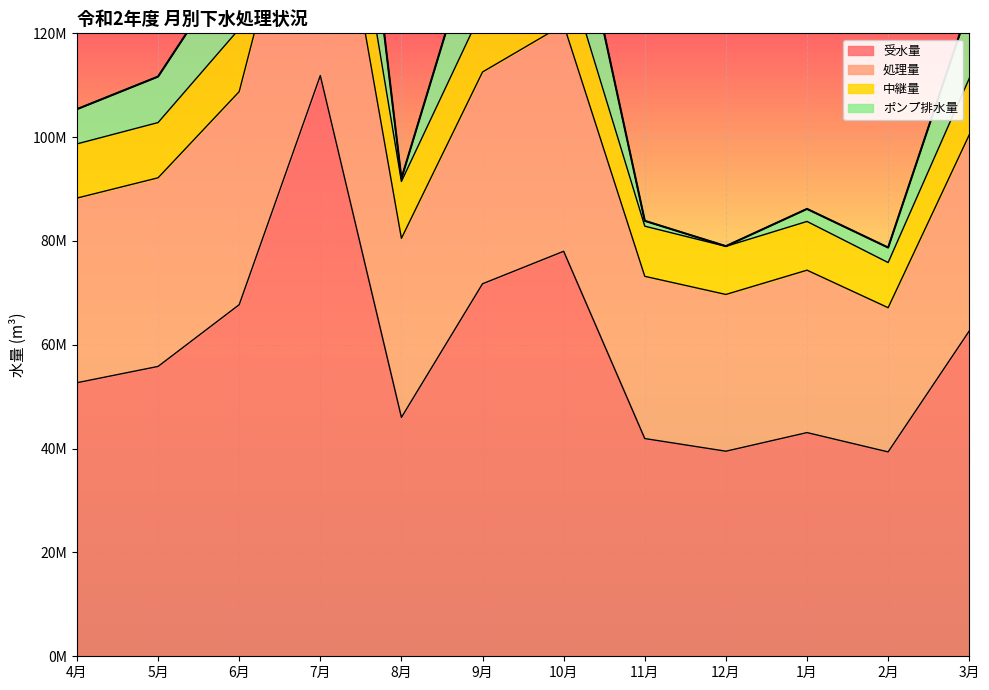

What is the difference between the maximum and minimum values in the 中継量 series?

102116700